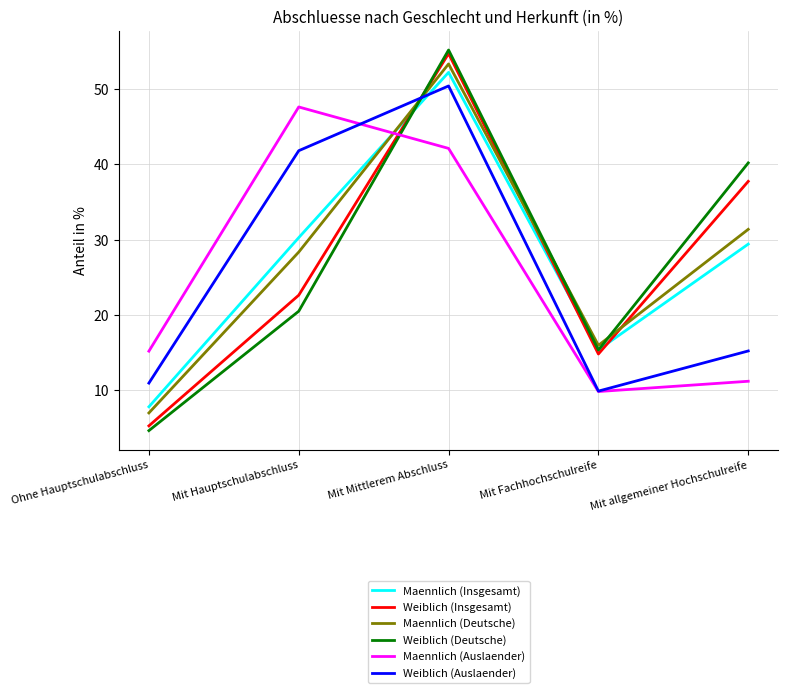

Reading left to right, transcribe all the data shown in this chart.

Maennlich (Insgesamt): 7.8	30.3	52.2	15.4	29.4
Weiblich (Insgesamt): 5.3	22.6	54.7	14.8	37.8
Maennlich (Deutsche): 7.0	28.4	53.4	16.0	31.4
Weiblich (Deutsche): 4.6	20.5	55.2	15.4	40.2
Maennlich (Auslaender): 15.2	47.6	42.1	9.8	11.2
Weiblich (Auslaender): 11.0	41.8	50.4	9.9	15.2